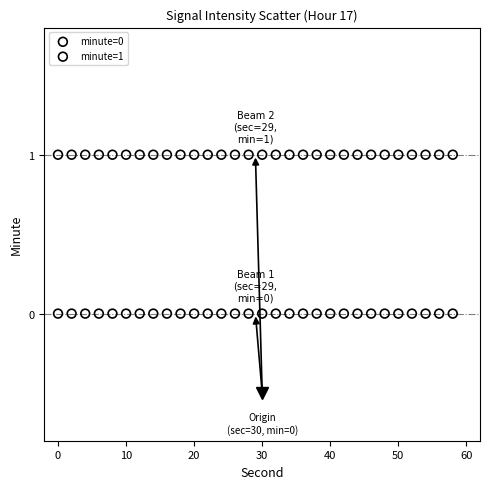

Which series contains the lowest Y value?

minute=0